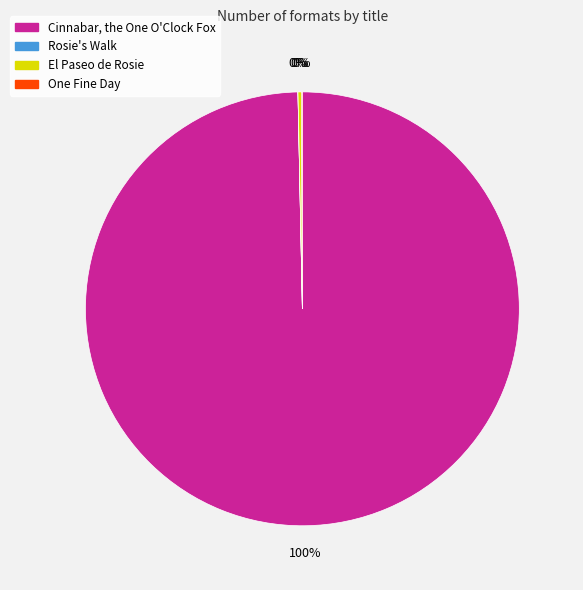

The Cinnabar, the One O'Clock Fox slice represents 100% of the pie. True or false?

True